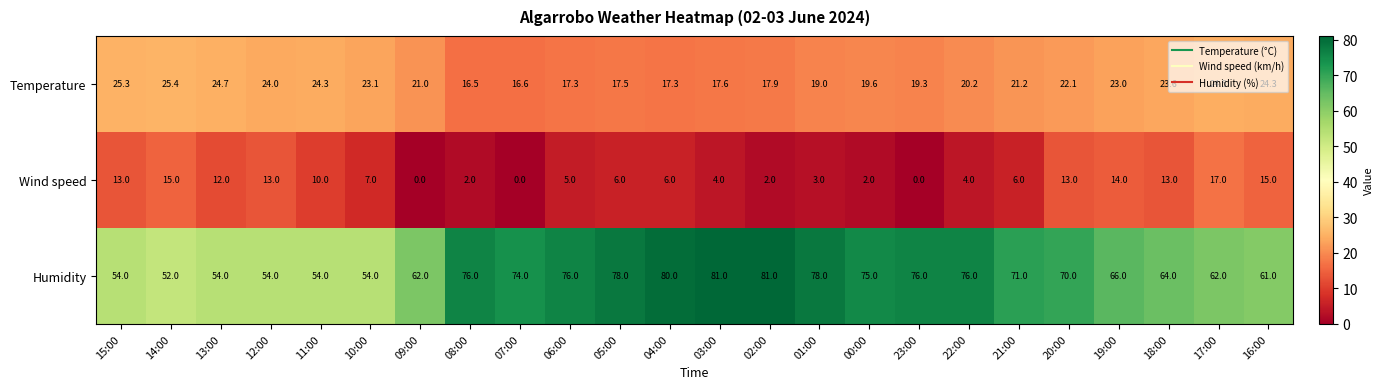

The value of Temperature at 22:00 is 5.4. True or false?

False